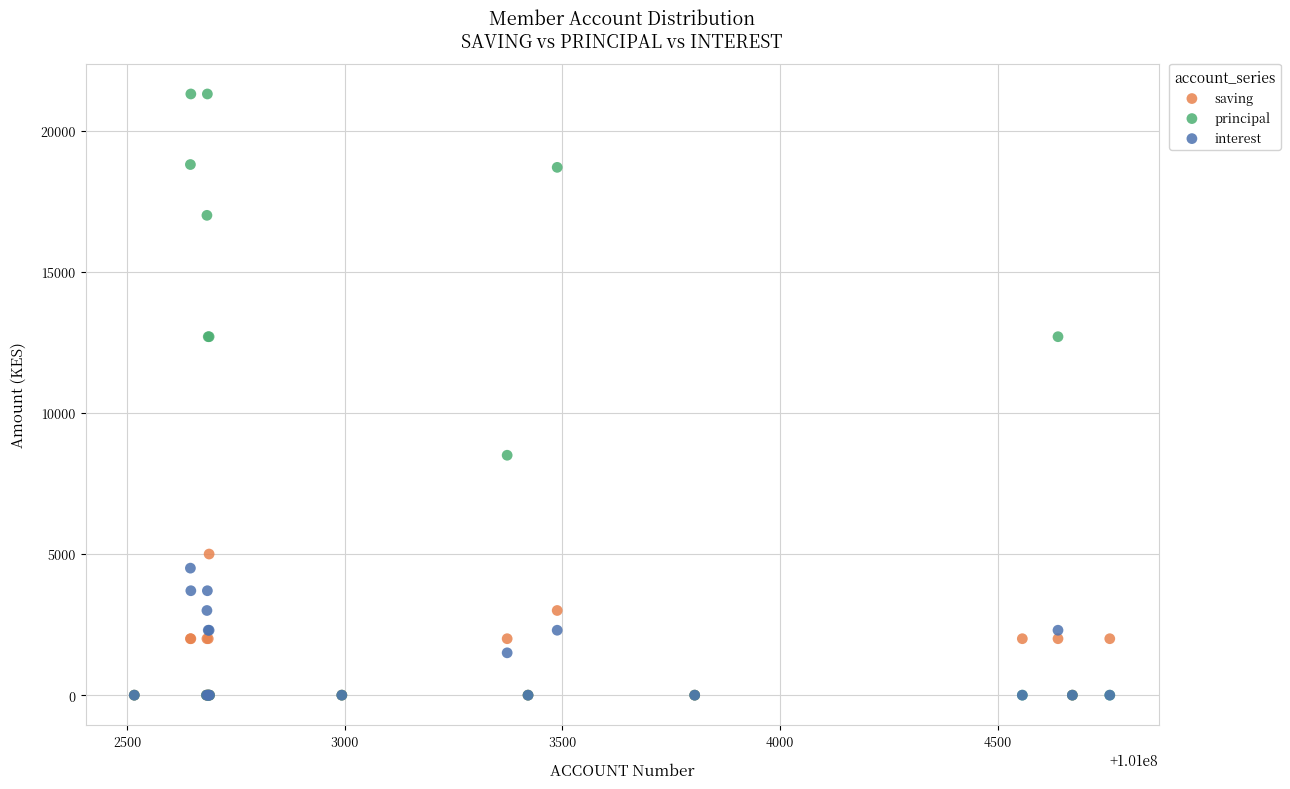

What are all the series names shown in the legend?

saving, principal, interest